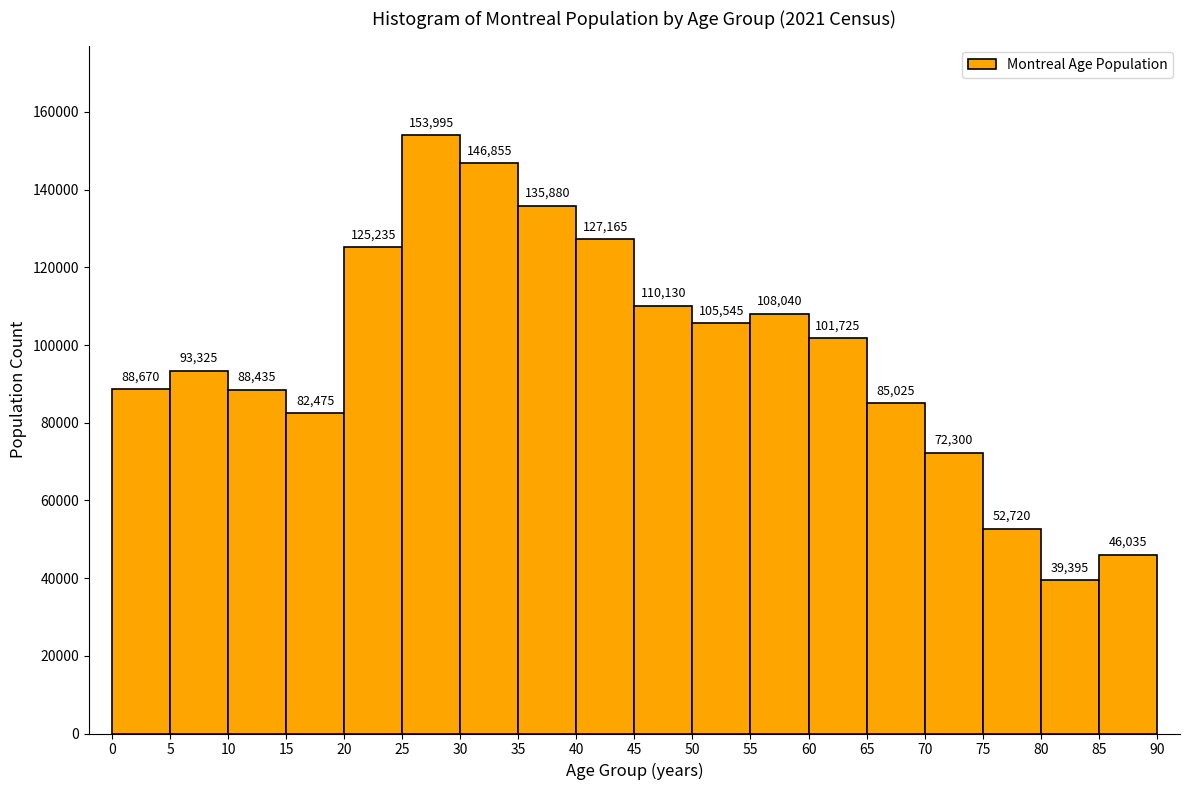

Which range on the x-axis has the tallest bar?

25 to 30